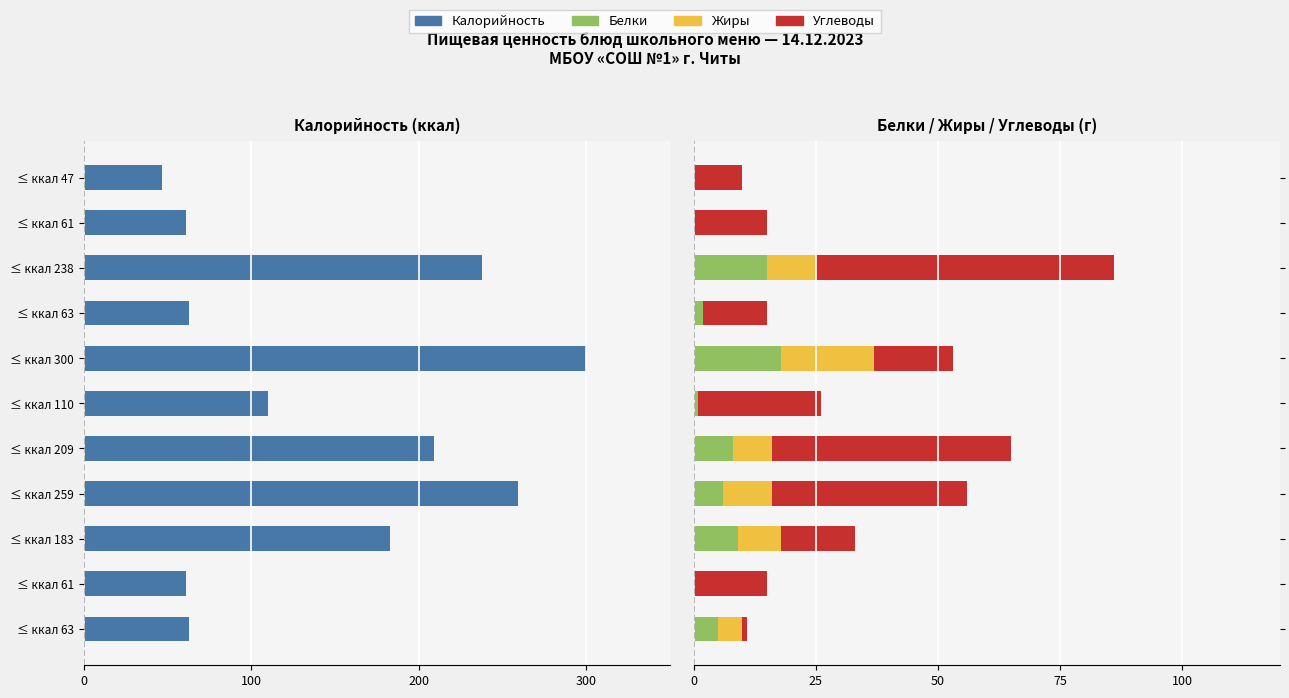

How many distinct data groups are displayed?

4